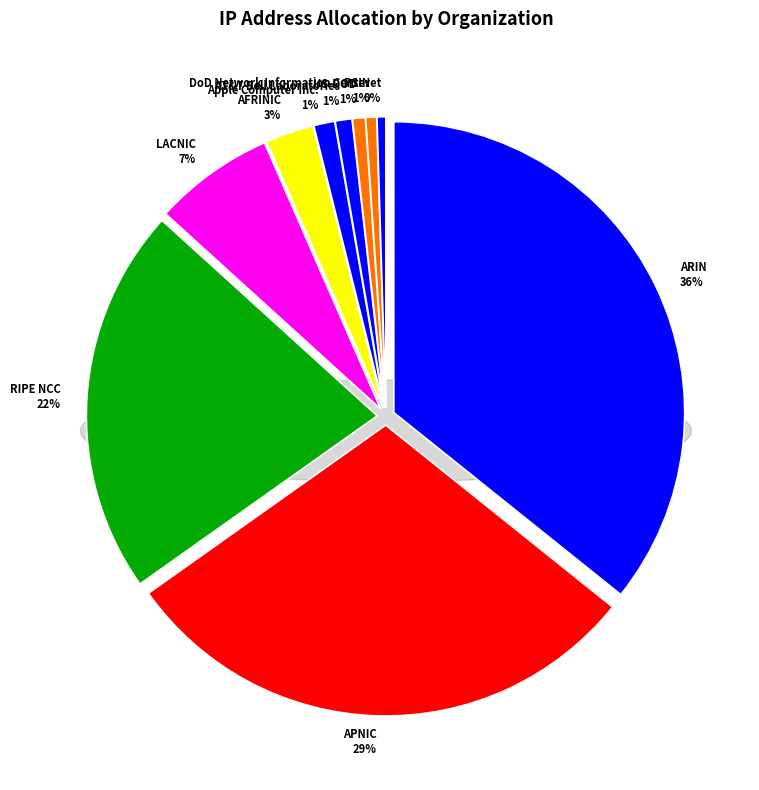

Is there a majority slice in this chart?

No